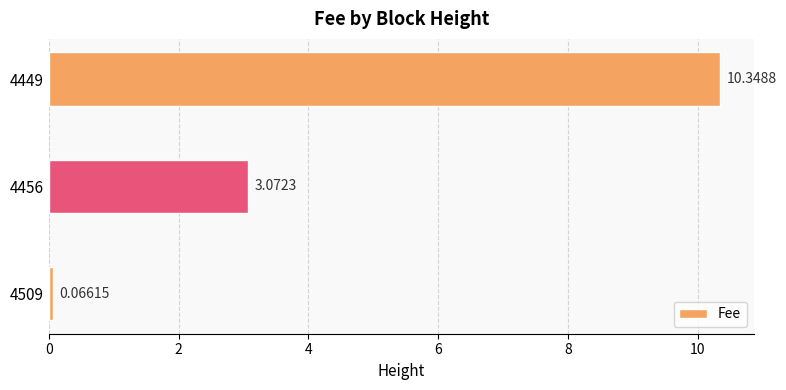

Rank the categories by value from lowest to highest.

4509, 4456, 4449